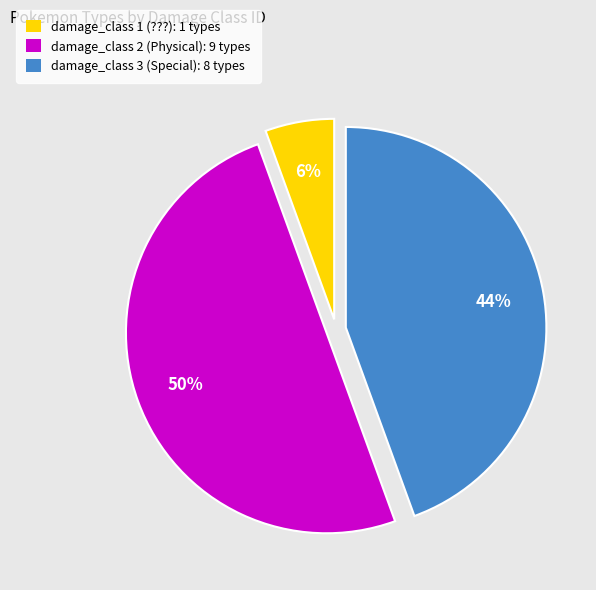

To the nearest percent, what is the difference between the largest and smallest slice percentages?

44%